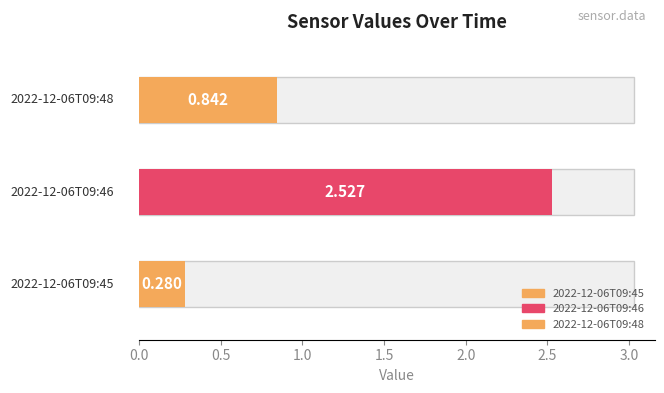

Rank the categories by value from lowest to highest.

2022-12-06T09:45, 2022-12-06T09:48, 2022-12-06T09:46